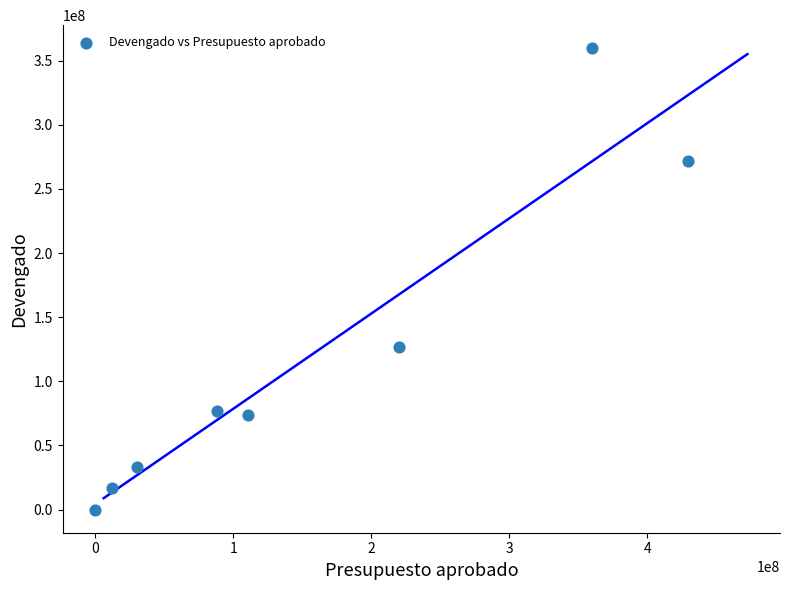

What is the range of X values (max minus min)?

429649165.0